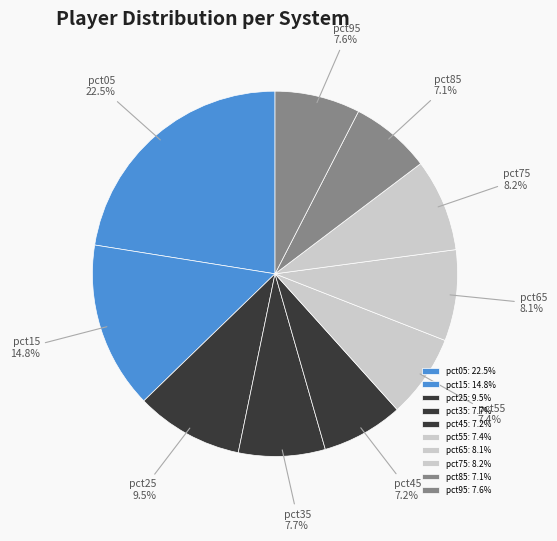

To the nearest percent, what percentage of the pie is pct95?

8%